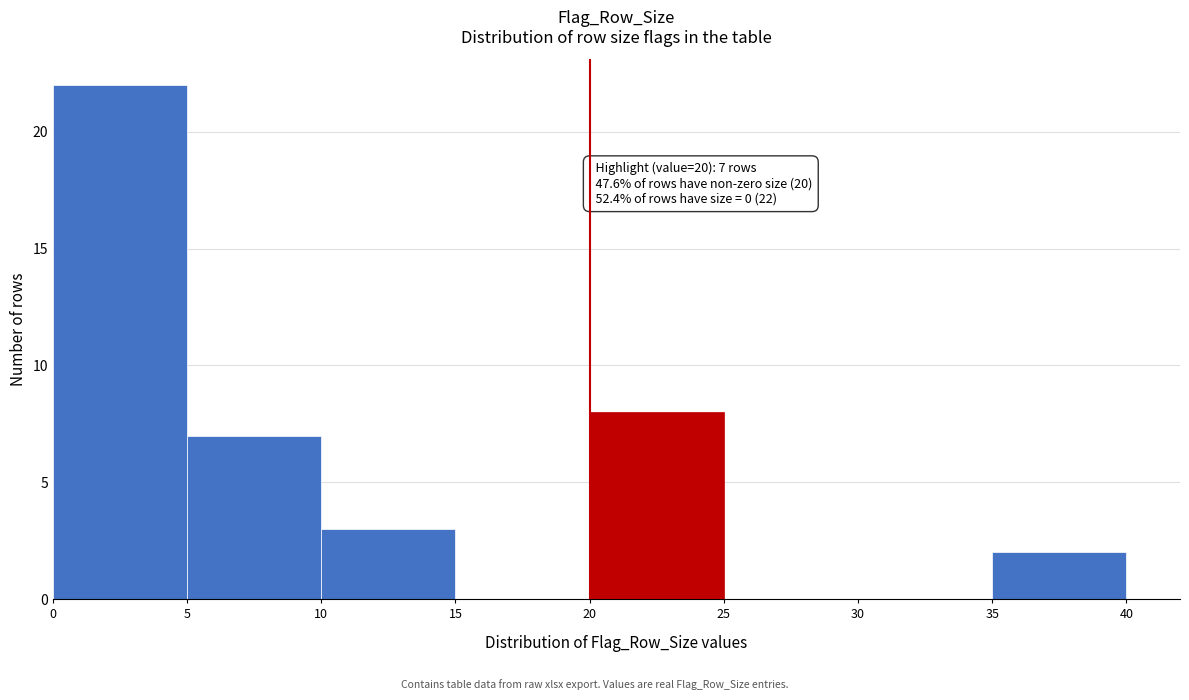

Which range on the x-axis has the tallest bar?

0 to 5